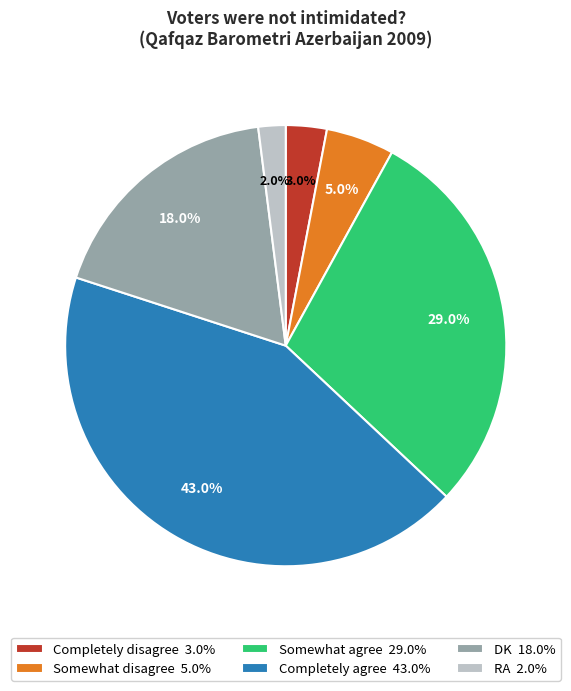

To the nearest percent, what percentage of the pie is Somewhat agree?

29%